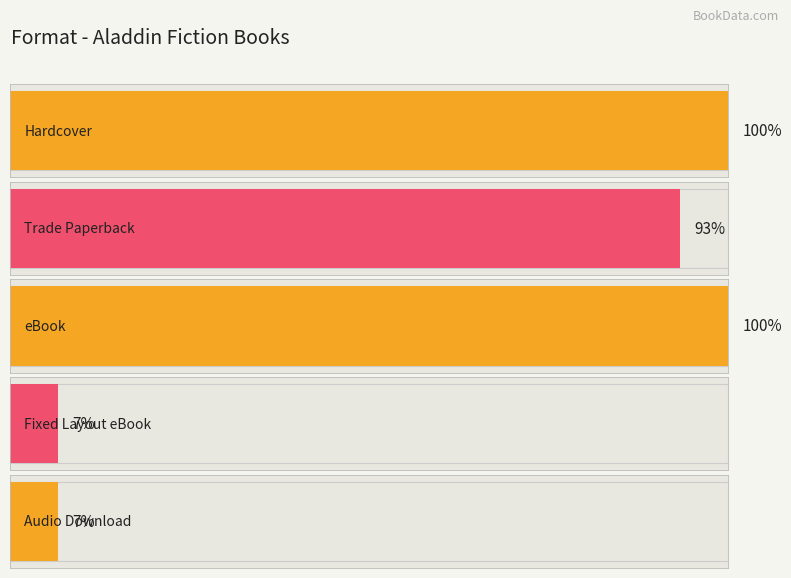

Between eBook and Hardcover, which is larger?

eBook